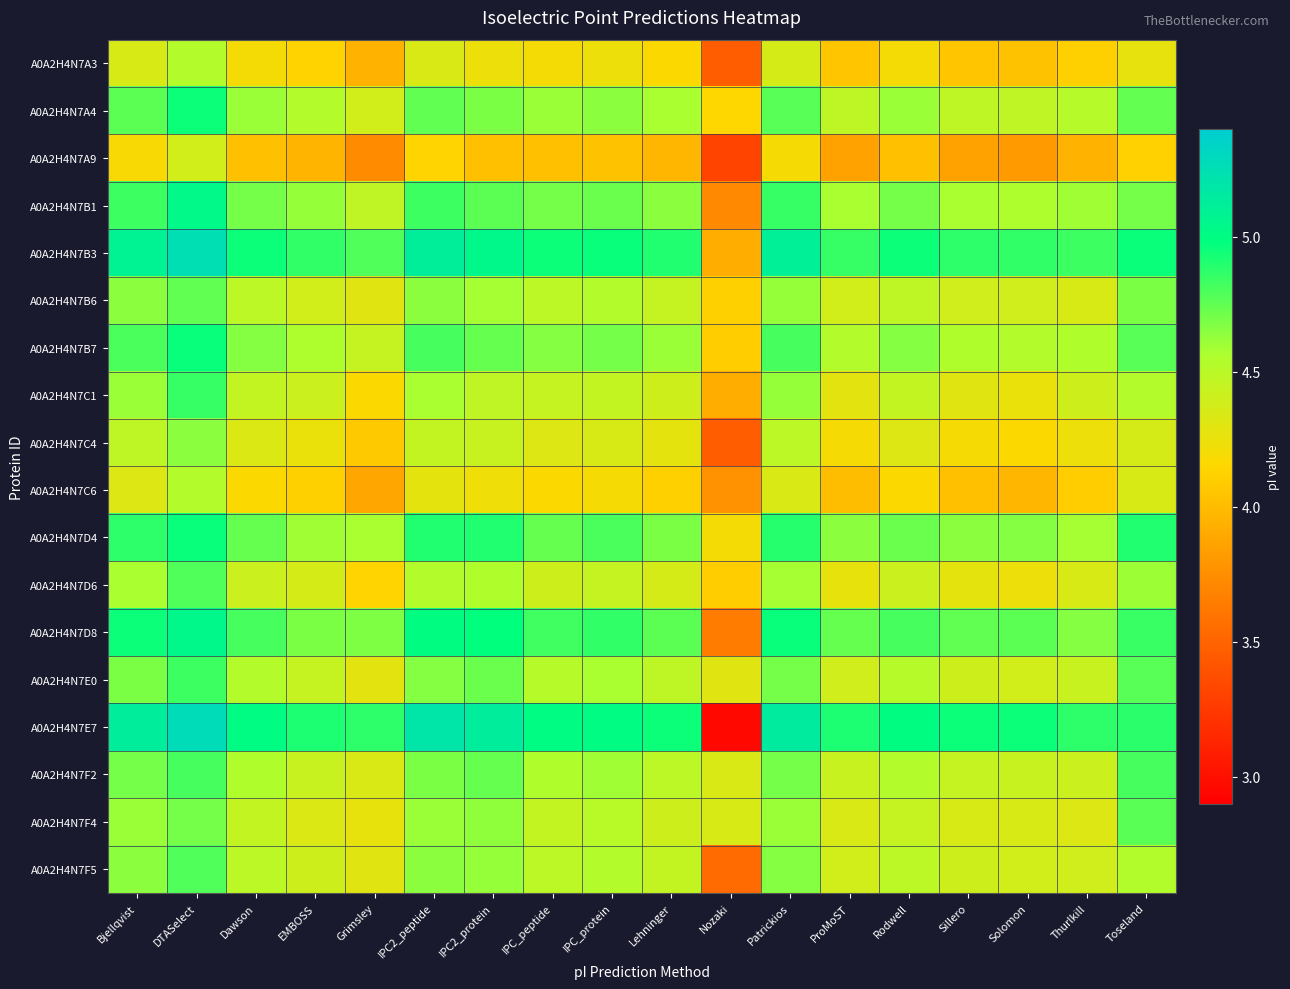

Which series has the widest spread of values?

A0A2H4N7E7